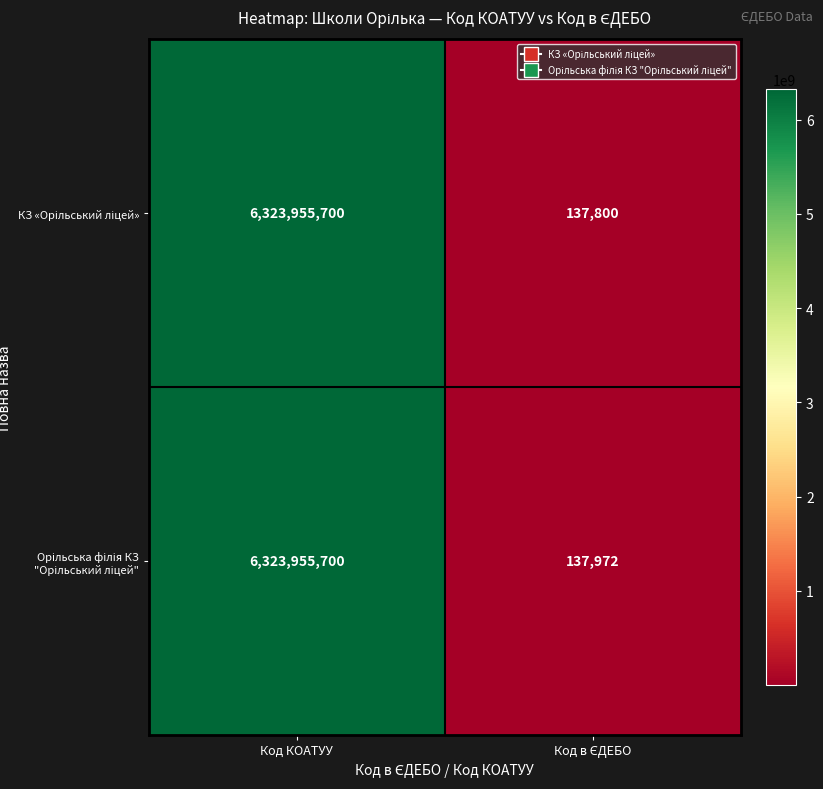

What is the total value across all series at Код КОАТУУ?

12647911400